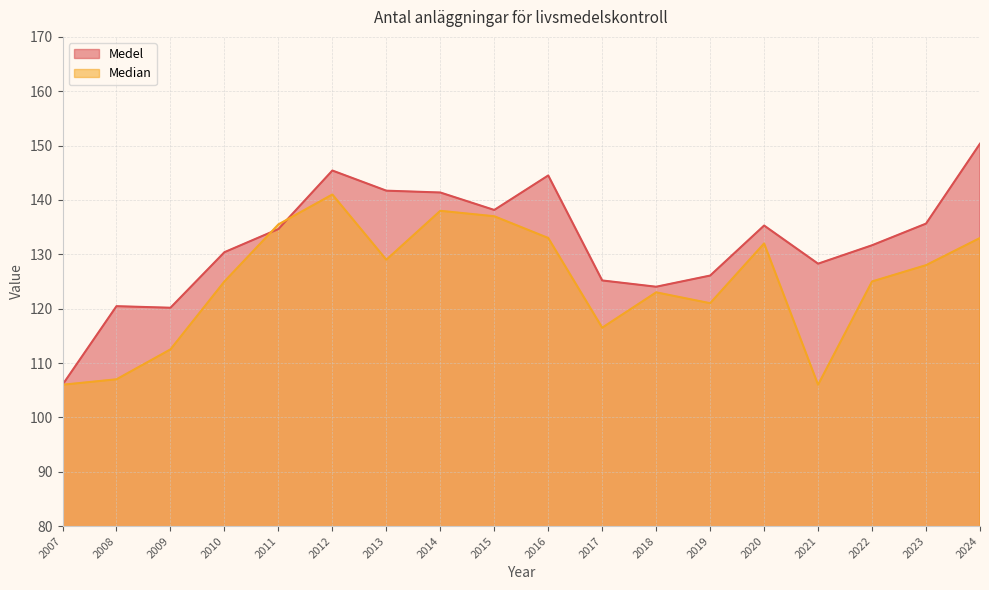

The Median series shows 68.8 at 2009. True or false?

False